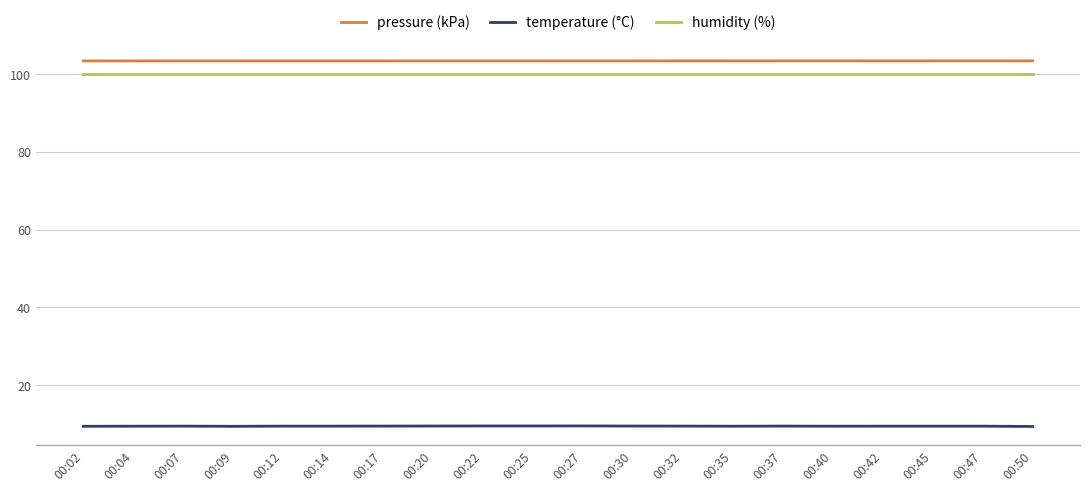

True or false: humidity (%) and temperature (°C) cross at least once.

False